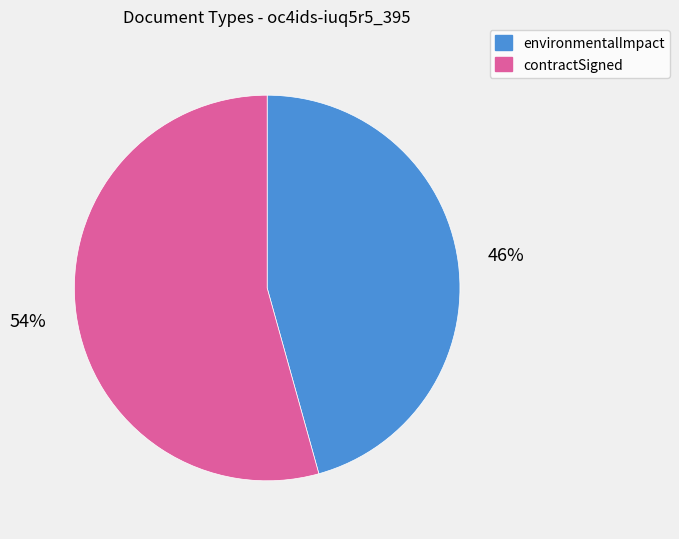

To the nearest percent, what is the combined percentage of contractSigned and environmentalImpact?

100%